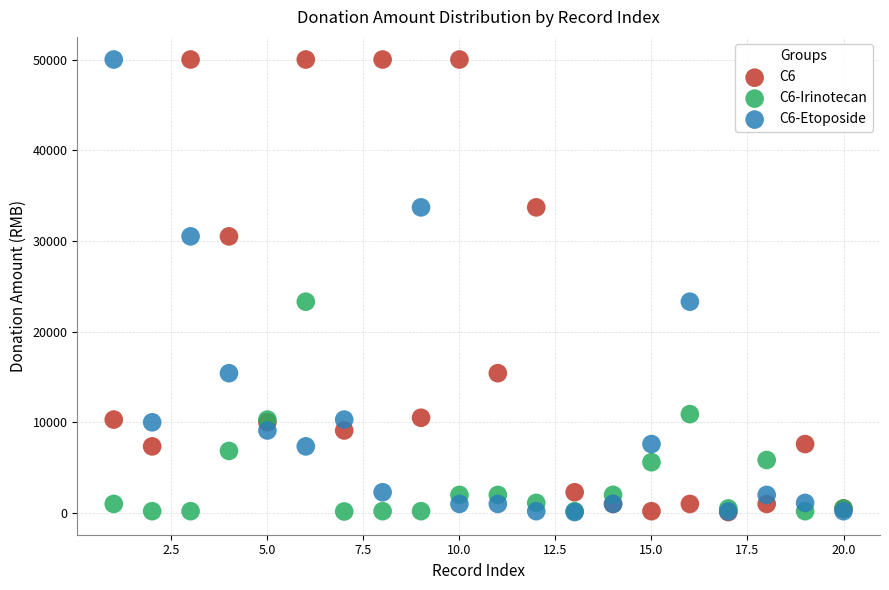

What are all the series names shown in the legend?

C6, C6-Irinotecan, C6-Etoposide